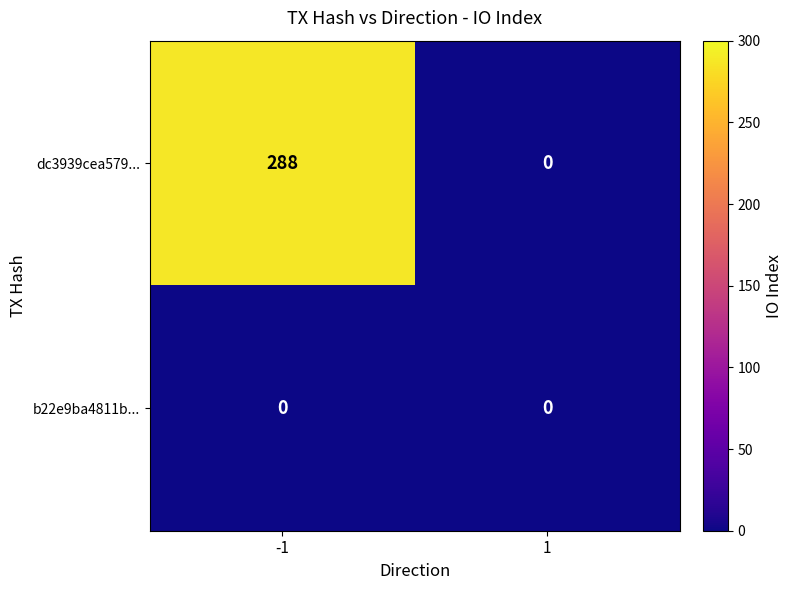

What is the difference between the highest and lowest values at -1?

288